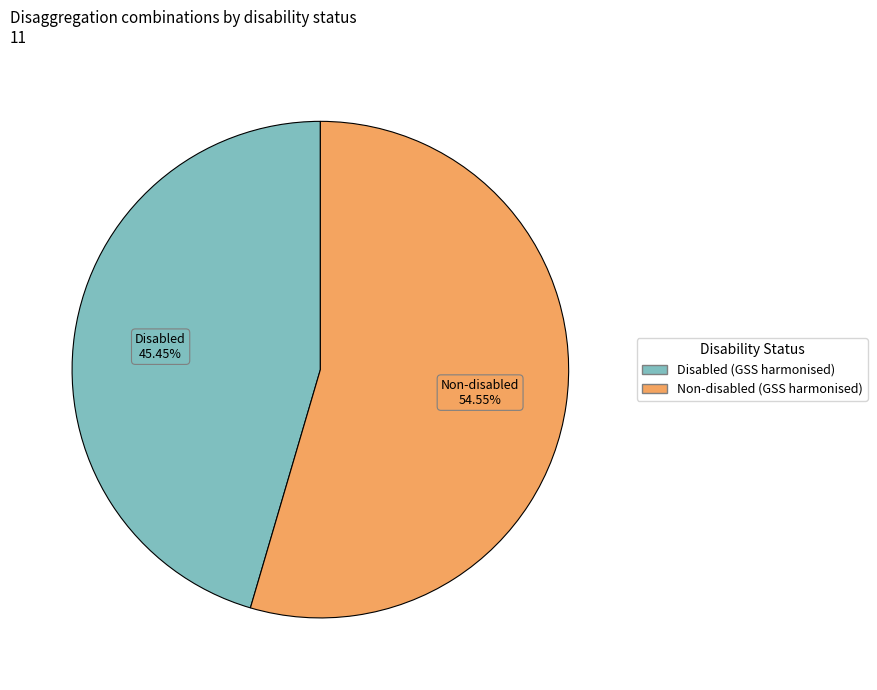

What percentage is the Non-disabled (GSS harmonised) slice, to the nearest percent?

55%